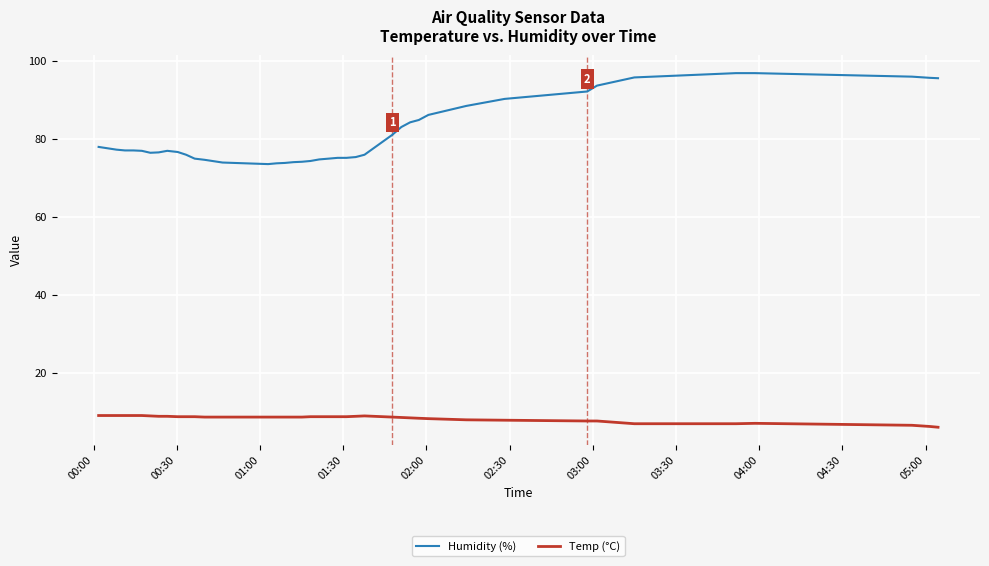

Which series has the largest range (max minus min)?

Humidity (%)